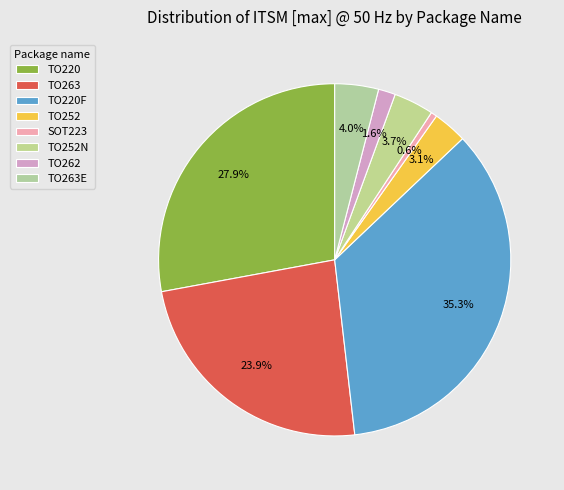

Count the number of slices in the pie.

8